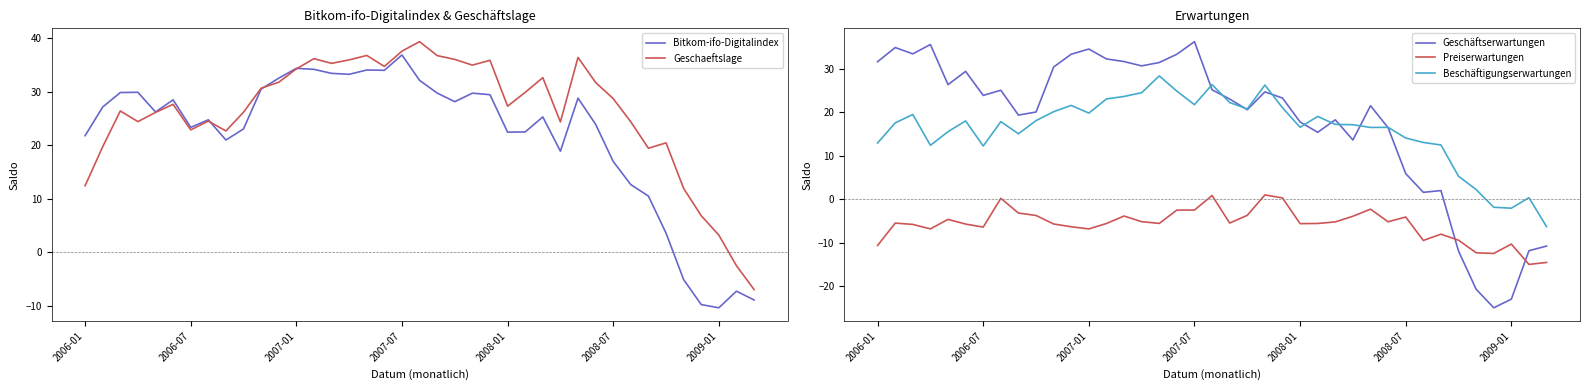

What is the minimum value for Beschäftigungserwartungen?

-6.3